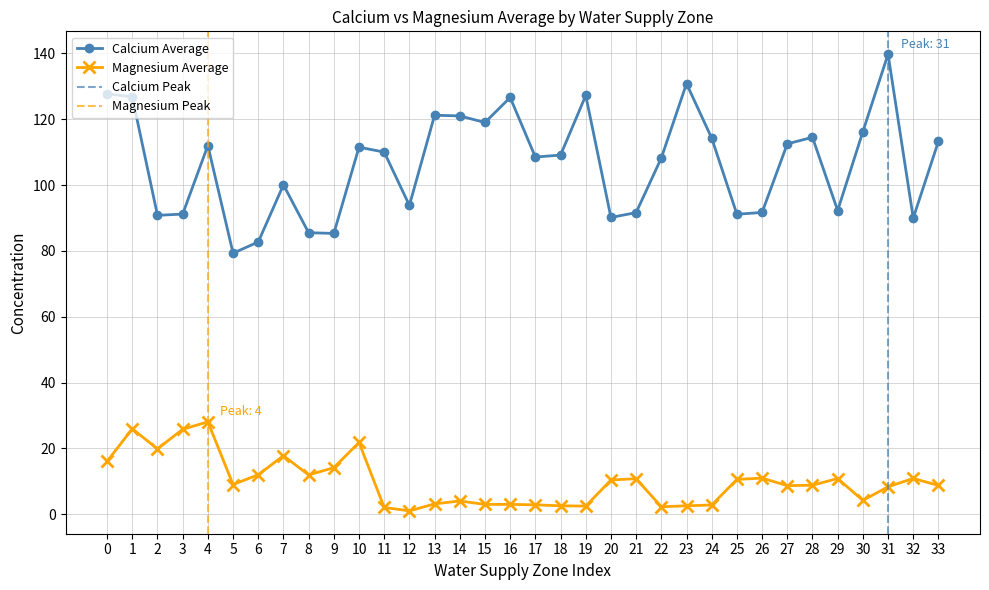

What is the value of the Calcium Average point at the 20th from the left?

127.2